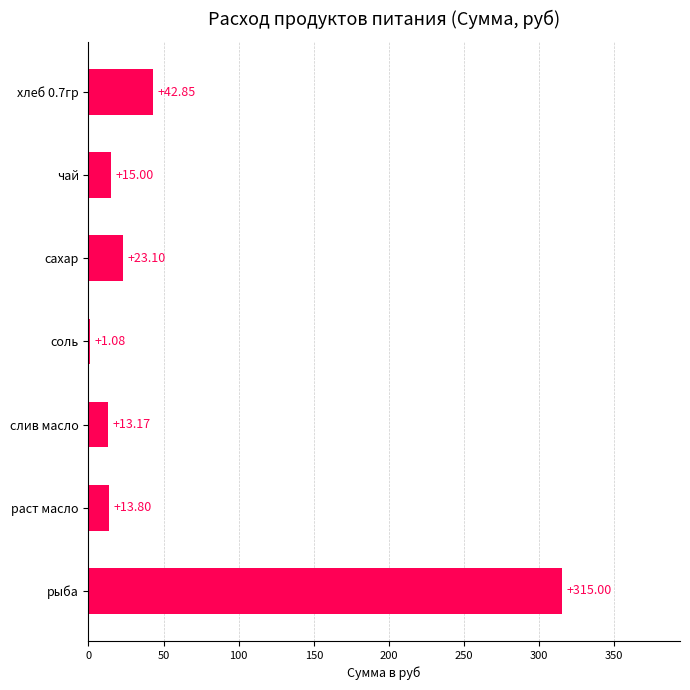

Between хлеб 0.7гр and сахар, which is larger?

хлеб 0.7гр